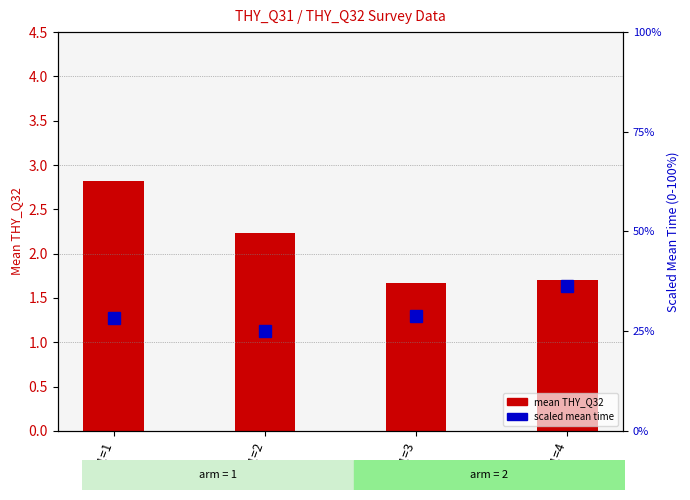

What is the average value?

2.1